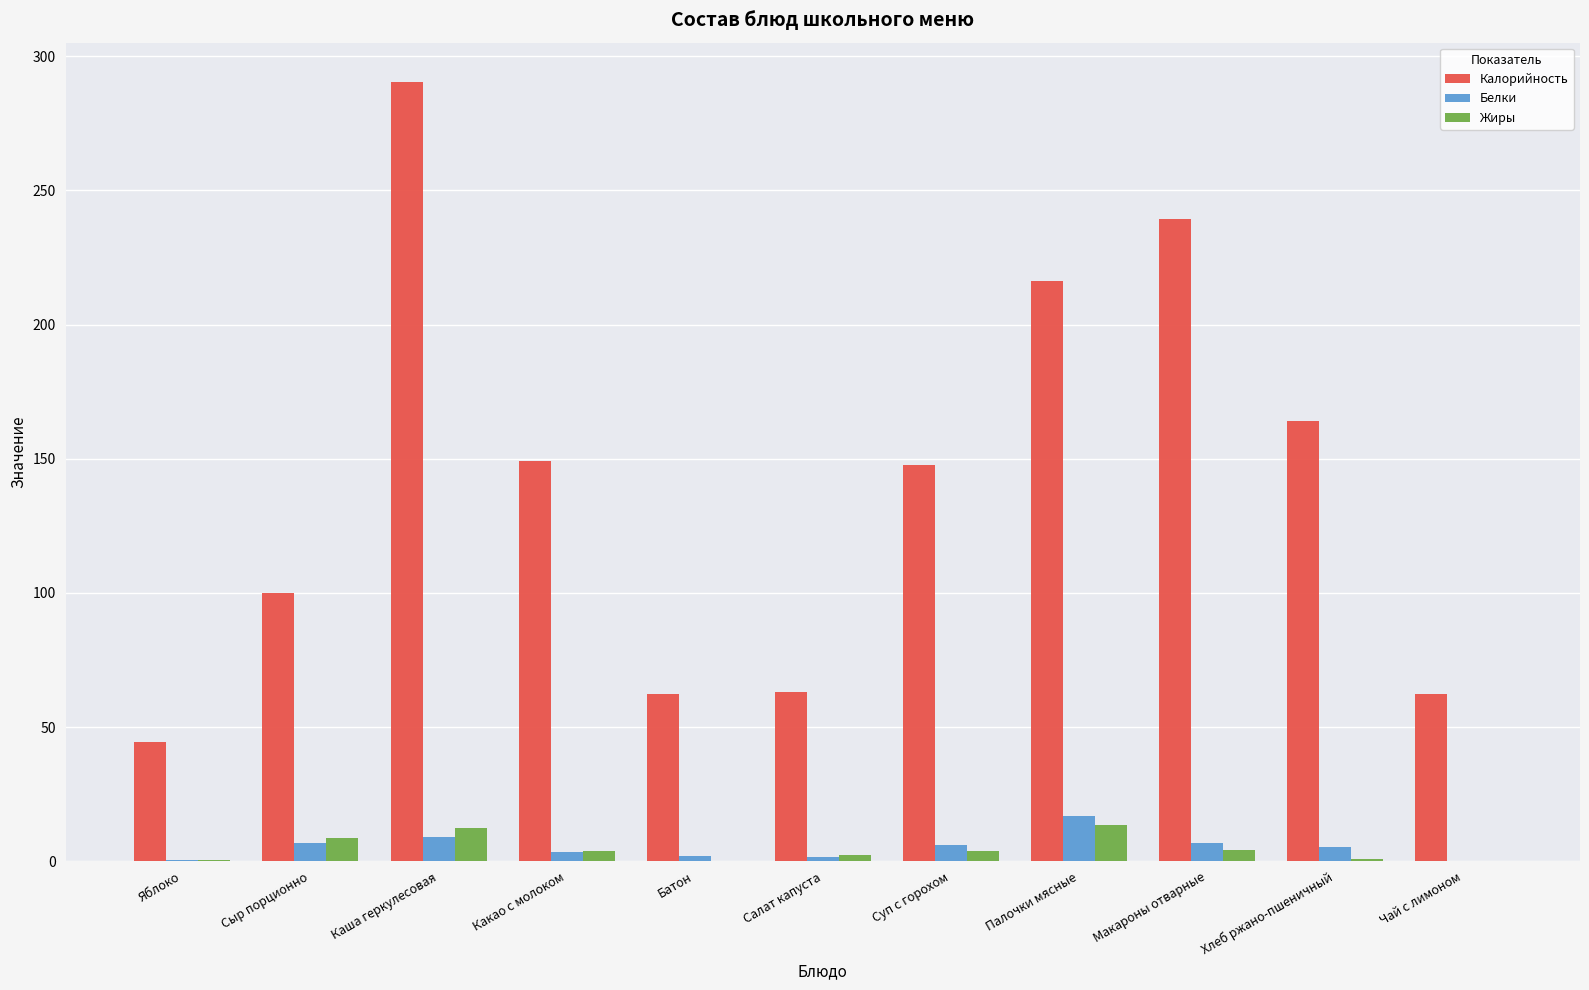

Are the bars horizontal?

No